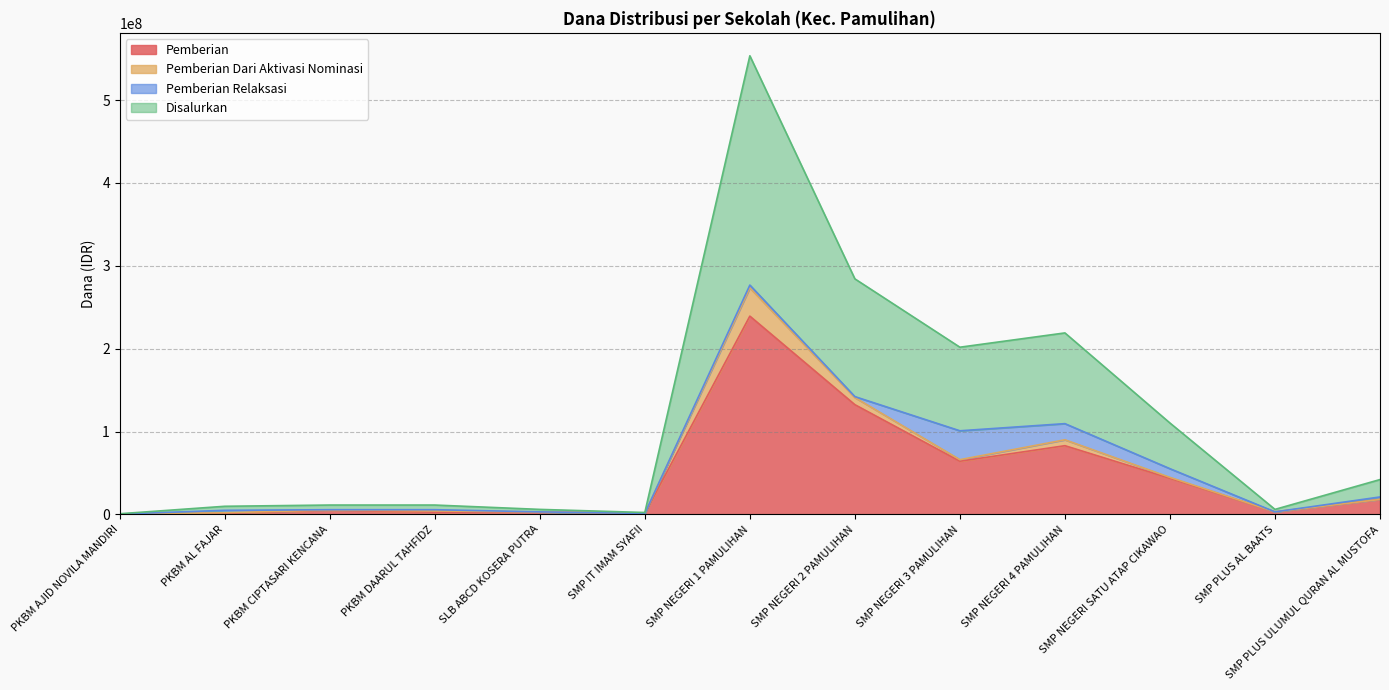

What is the difference between the maximum and minimum values in the Disalurkan series?

276375000